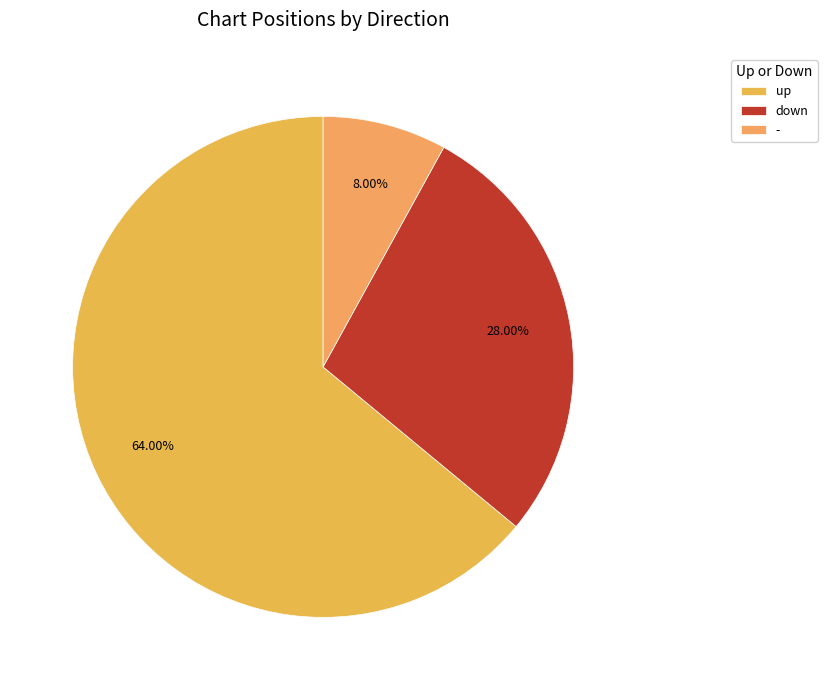

How many slices are in this pie chart?

3